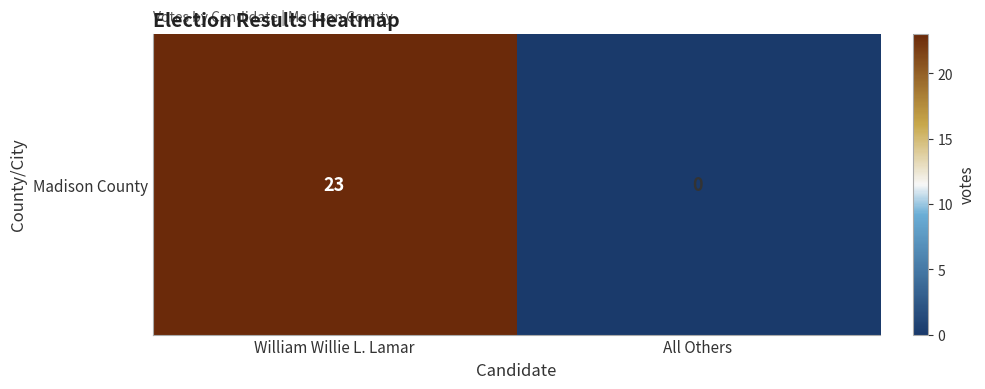

What is the difference between the maximum and minimum values?

23